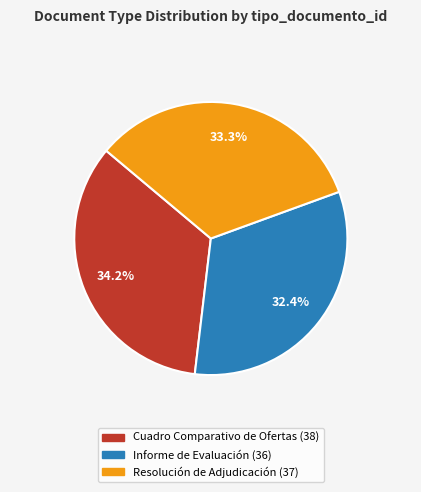

Is it true that Resolución de Adjudicación is 40% of the pie?

False